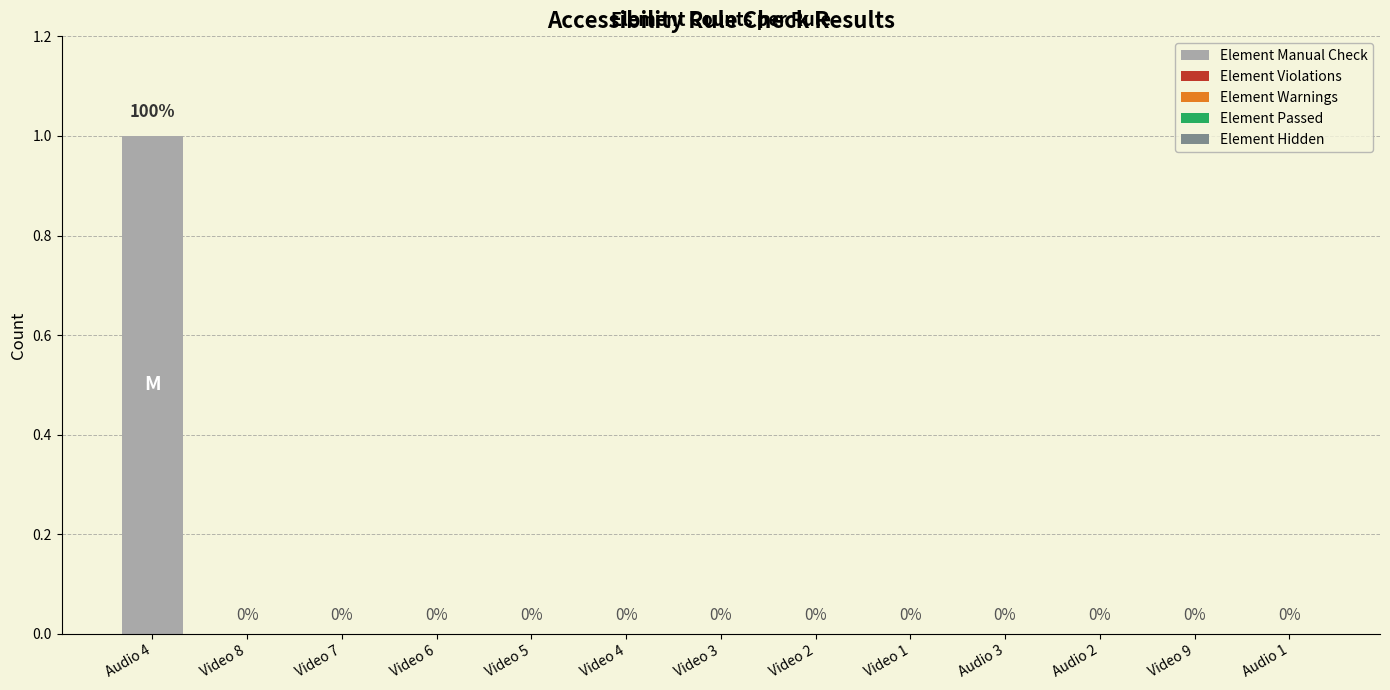

Does the chart contain stacked bars?

No